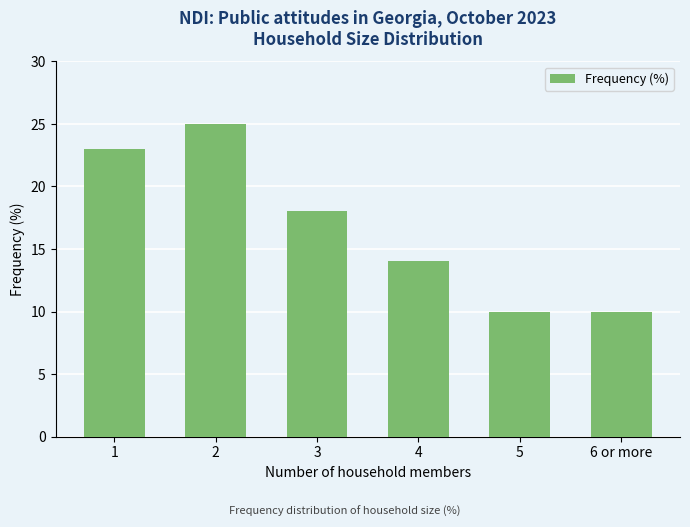

How many bars are there in total?

6